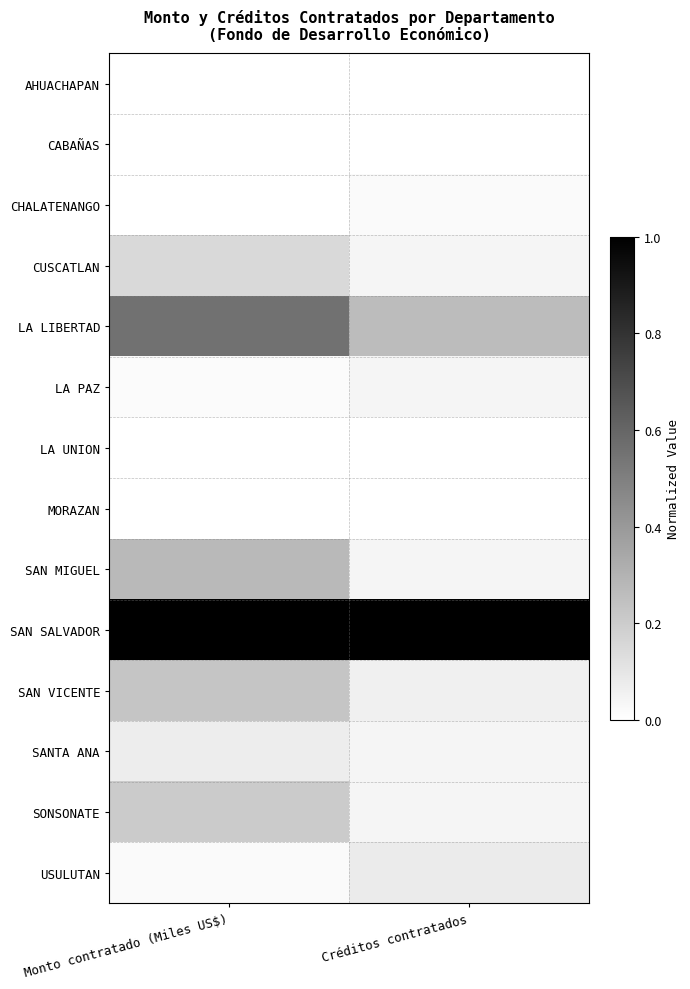

Reading left to right, extract all data points from this chart.

AHUACHAPAN: Monto contratado (Miles US$)=0.0	Créditos contratados=0.0
CABAÑAS: Monto contratado (Miles US$)=0.0	Créditos contratados=0.0
CHALATENANGO: Monto contratado (Miles US$)=0.0	Créditos contratados=0.0
CUSCATLAN: Monto contratado (Miles US$)=0.2	Créditos contratados=0.0
LA LIBERTAD: Monto contratado (Miles US$)=0.6	Créditos contratados=0.3
LA PAZ: Monto contratado (Miles US$)=0.0	Créditos contratados=0.0
LA UNION: Monto contratado (Miles US$)=0.0	Créditos contratados=0.0
MORAZAN: Monto contratado (Miles US$)=0.0	Créditos contratados=0.0
SAN MIGUEL: Monto contratado (Miles US$)=0.3	Créditos contratados=0.0
SAN SALVADOR: Monto contratado (Miles US$)=1.0	Créditos contratados=1.0
SAN VICENTE: Monto contratado (Miles US$)=0.2	Créditos contratados=0.1
SANTA ANA: Monto contratado (Miles US$)=0.1	Créditos contratados=0.0
SONSONATE: Monto contratado (Miles US$)=0.2	Créditos contratados=0.0
USULUTAN: Monto contratado (Miles US$)=0.0	Créditos contratados=0.1